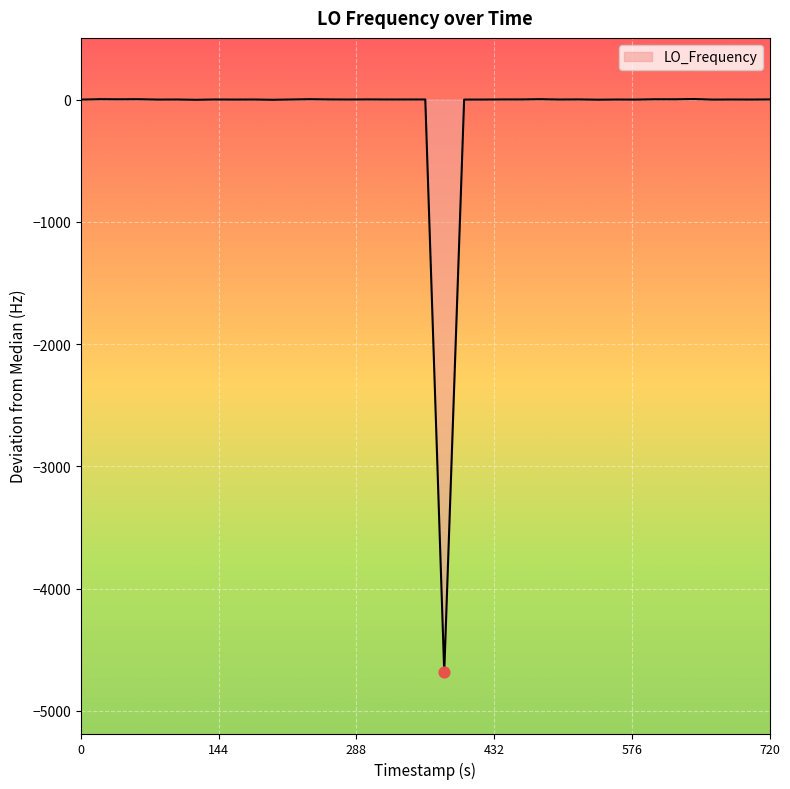

What is the difference between the maximum and minimum values?

4688.8